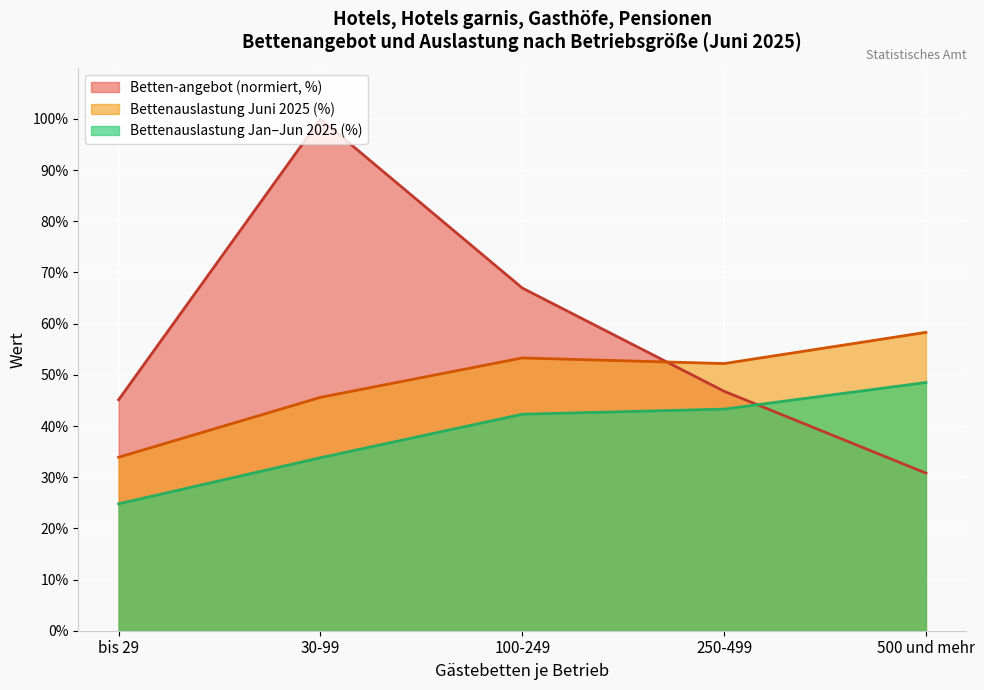

What is the label of the 1st point from the right?

500 und mehr